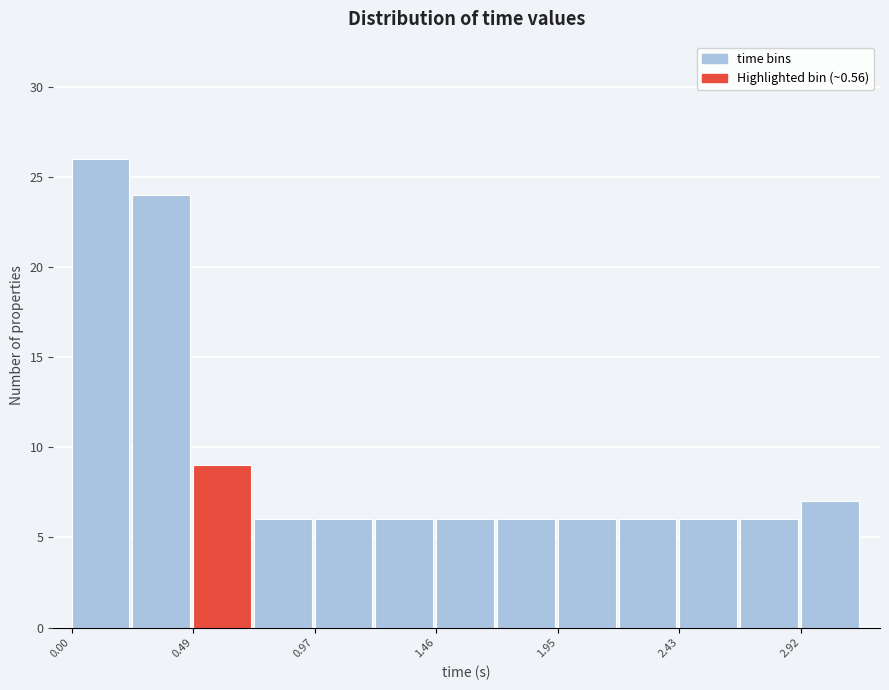

Over which range of the x-axis is the bar tallest?

0.00 to 0.25